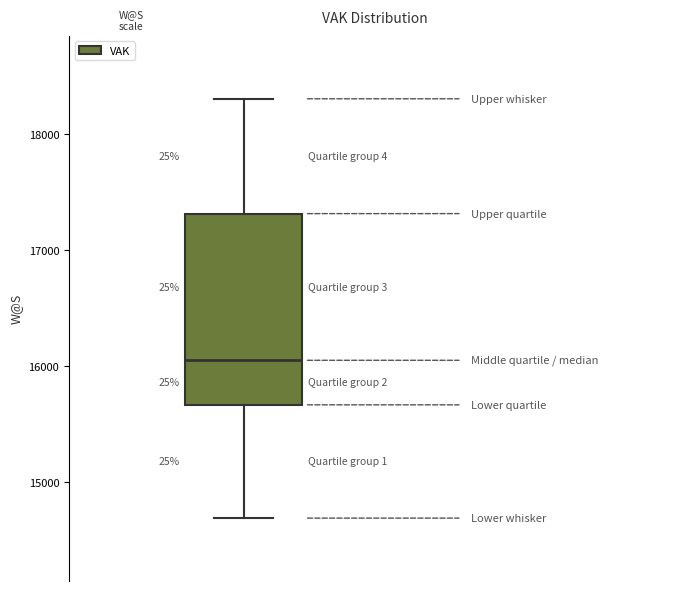

Where does the lower whisker of the box end on the y-axis? The values are not printed on the chart, so give them approximately, as read against the axis.

14700